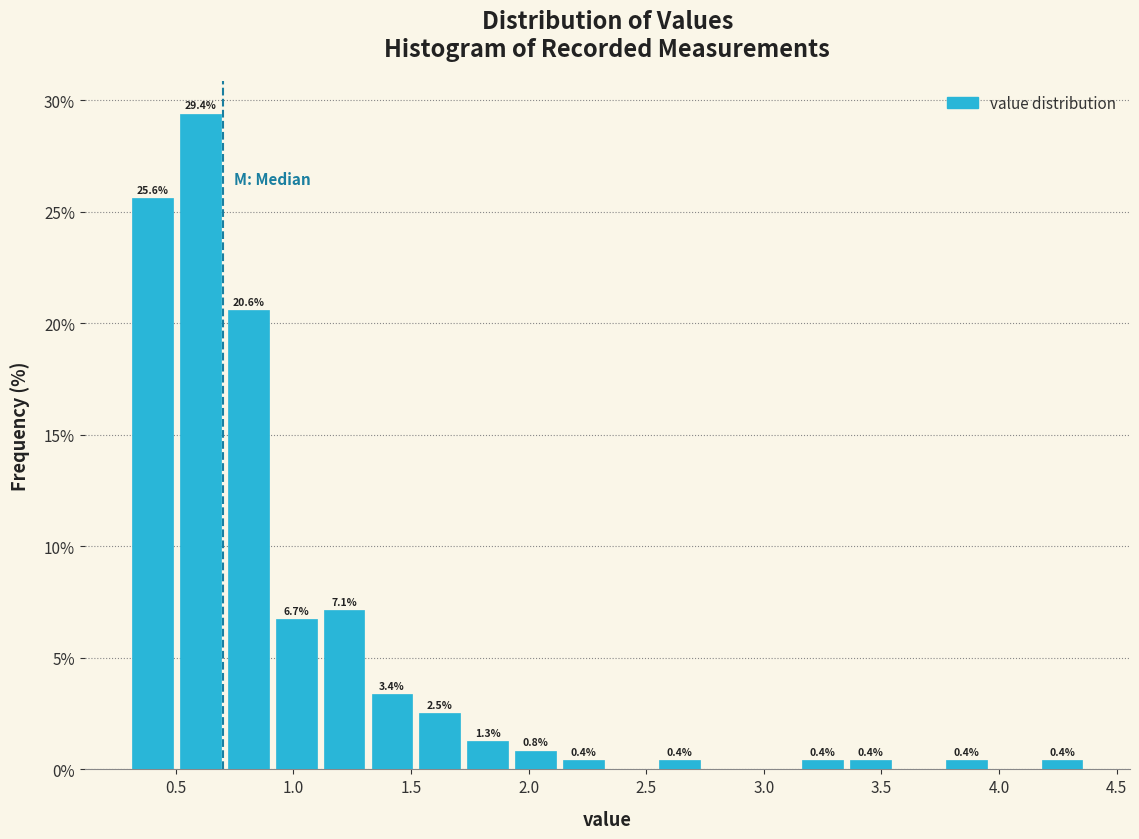

Which range on the x-axis has the tallest bar?

0.50 to 0.70